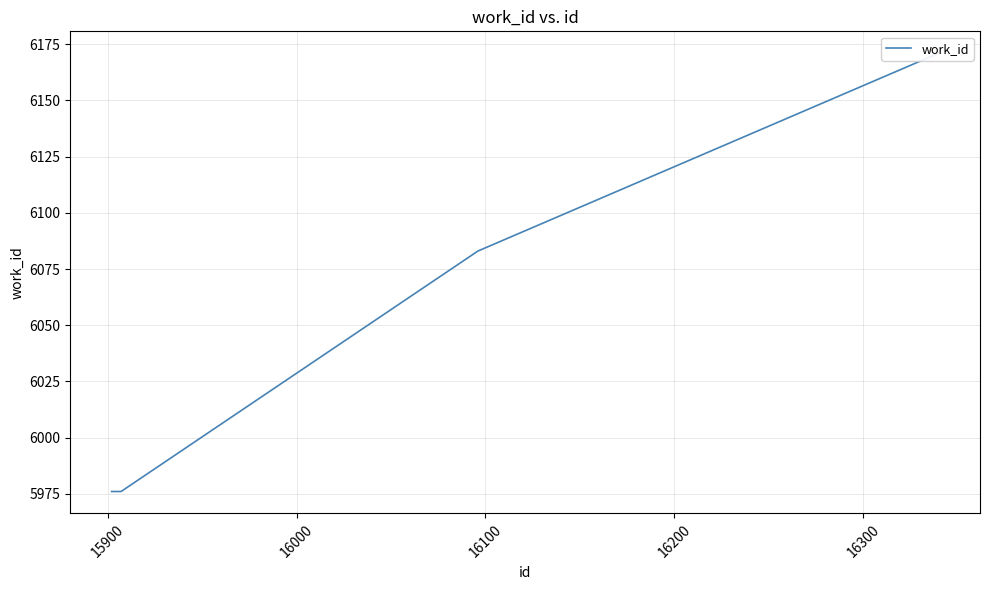

Is this an area chart (filled region under the line)?

No